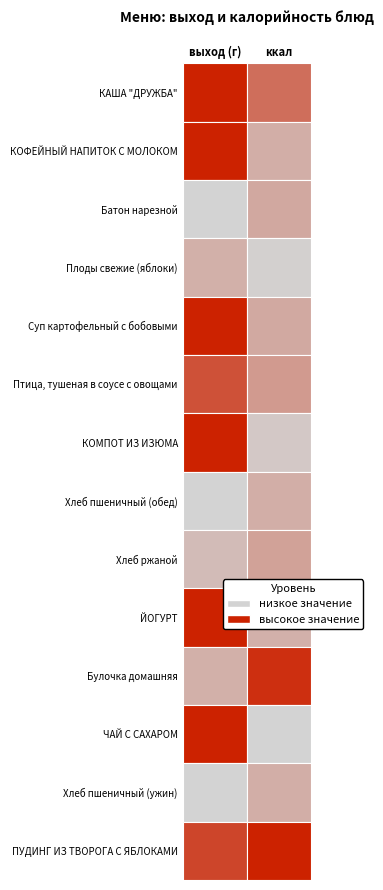

Is it true that ккал equals 8.5 at ккал?

True